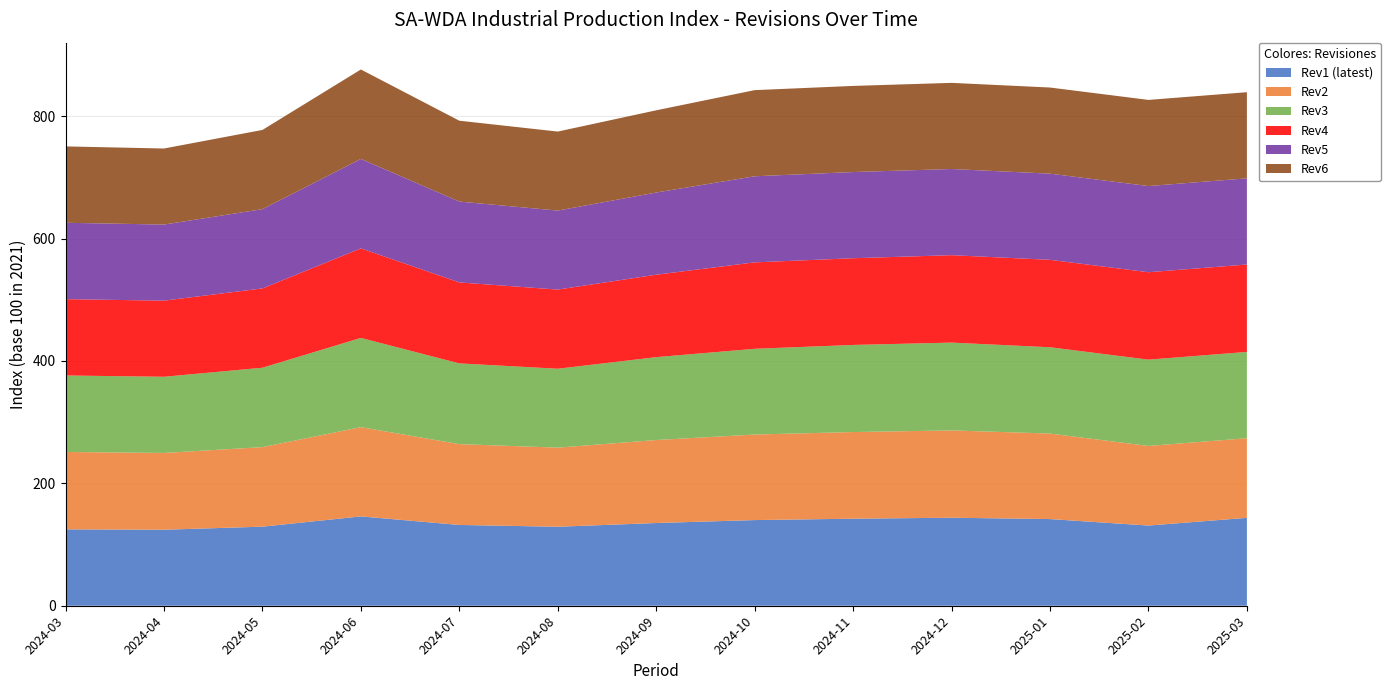

Reading right to left, transcribe all the data shown in this chart.

Rev1 (latest): 143.7	131.1	141.7	143.8	142.2	140.0	135.2	129.1	132.1	146.0	129.2	124.2	124.9
Rev2: 130.1	130.1	139.8	142.7	141.6	139.8	135.7	129.3	132.1	145.9	130.0	125.5	126.5
Rev3: 141.0	141.0	141.0	143.5	142.3	140.1	135.4	128.9	131.9	145.8	129.8	124.5	125.0
Rev4: 142.9	142.9	142.9	142.9	141.7	141.3	134.7	129.4	132.3	146.3	129.6	124.4	124.8
Rev5: 140.8	140.8	140.8	140.8	140.8	140.7	134.3	129.1	132.2	146.2	129.5	124.3	124.8
Rev6: 140.8	140.8	140.8	140.8	140.8	140.8	134.4	129.1	132.2	146.2	129.5	124.3	124.8